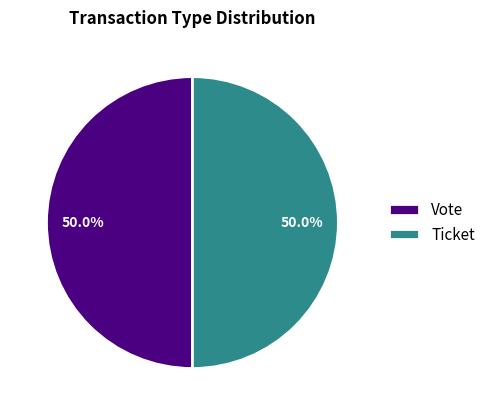

Combined, what portion of the pie is Vote and Ticket?

100.0%